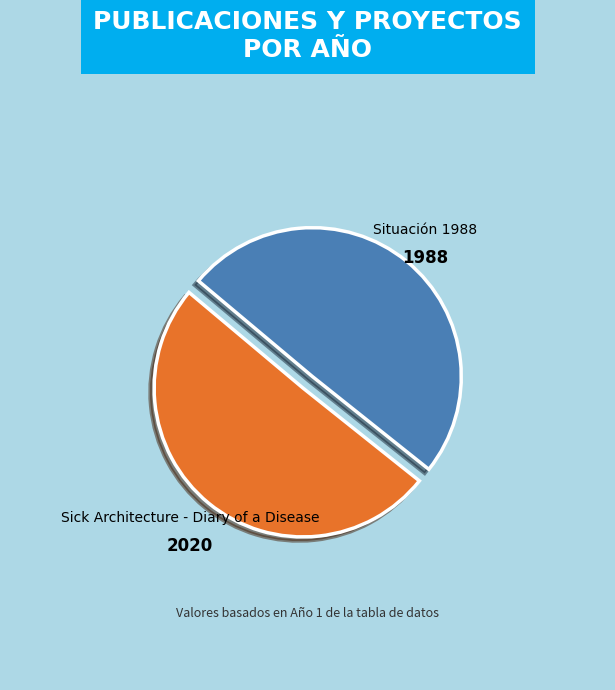

Combined, do Sick Architecture - Diary of a Disease and Situación 1988 account for over 50%?

Yes